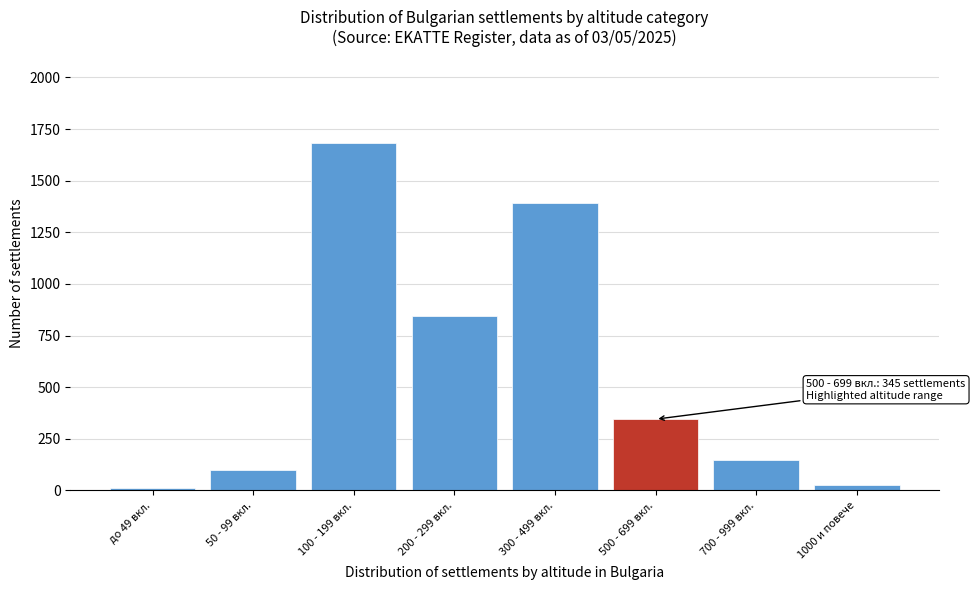

Reading left to right, list all the values displayed in this chart.

12	98	1680	845	1390	345	148	28